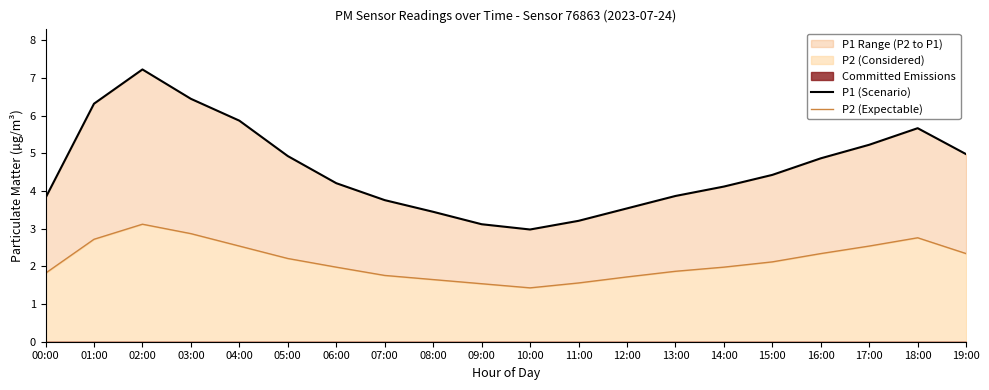

At 05:00, list the series in order from smallest to largest.

P2 (Expectable), P1 (Scenario)